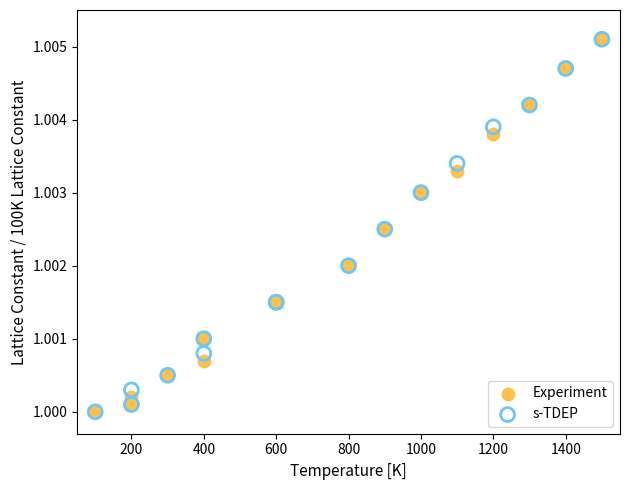

What are all the series names shown in the legend?

Experiment, s-TDEP